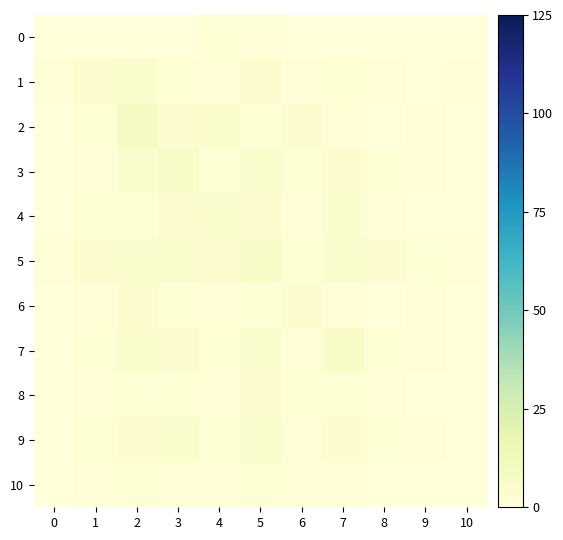

List the series in order of their peak value, lowest first.

0, 10, 6, 8, 4, 1, 9, 3, 5, 7, 2